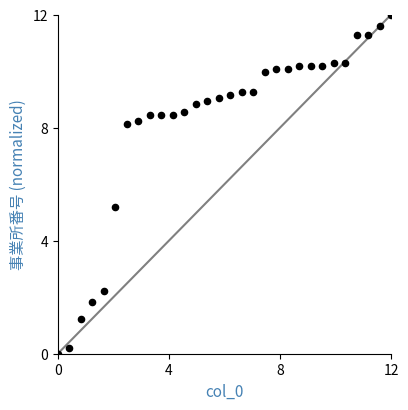

What is the range of Y values (max minus min)?

12.0